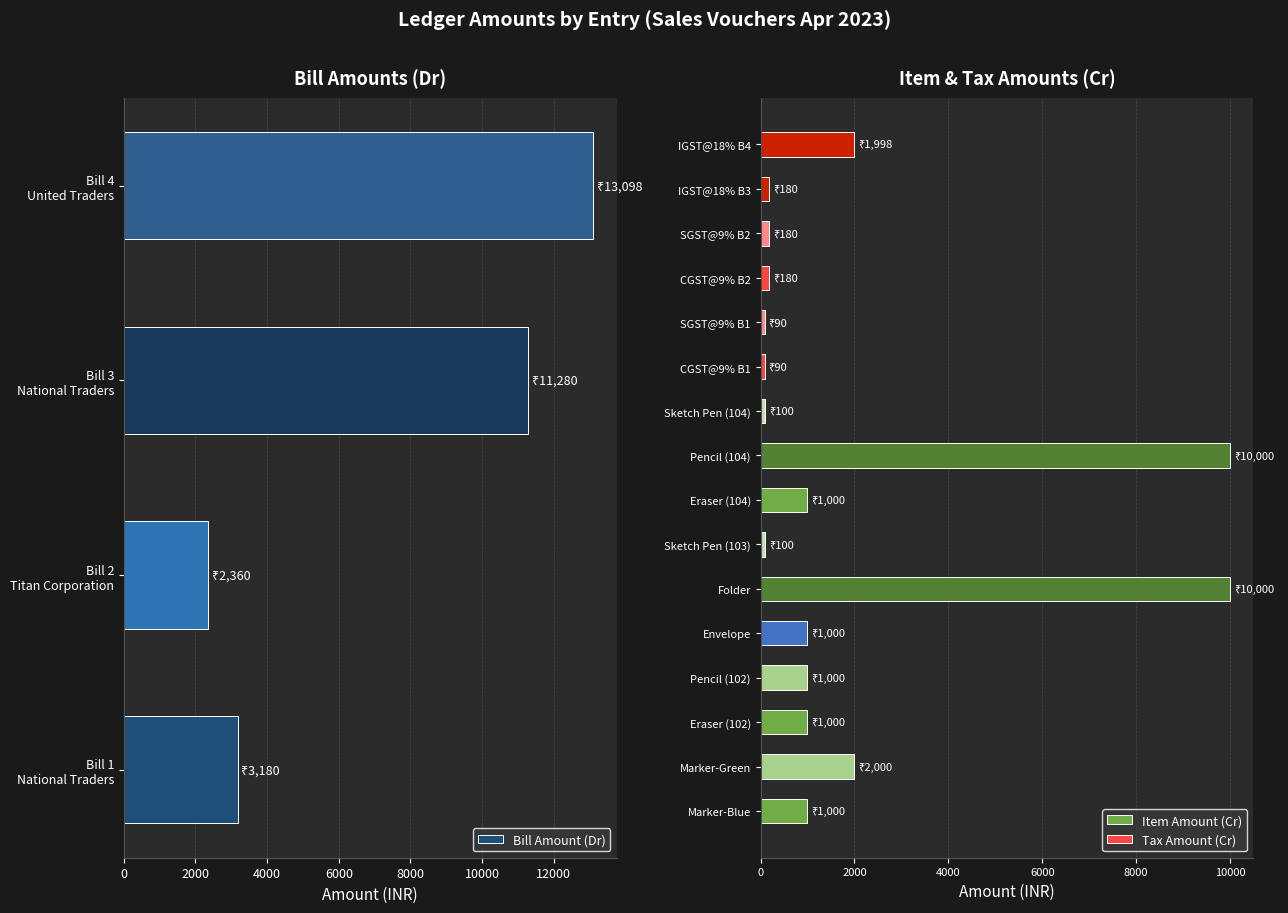

The chart shows a value of 326 at Sales (101). True or false?

False